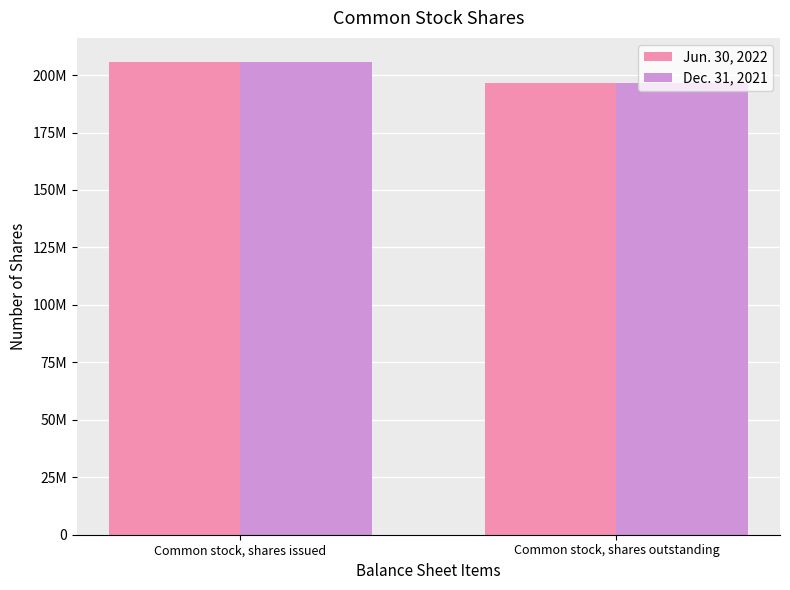

Are the bars horizontal?

No